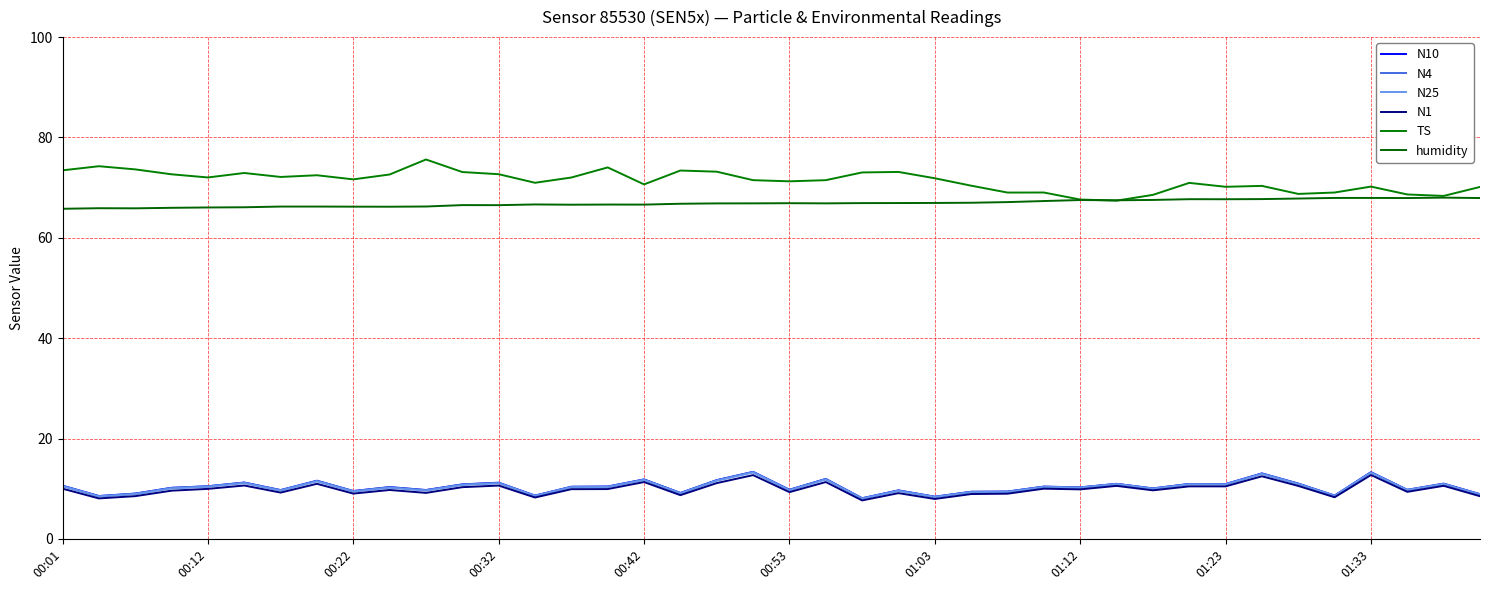

How many lines are shown in the chart?

6